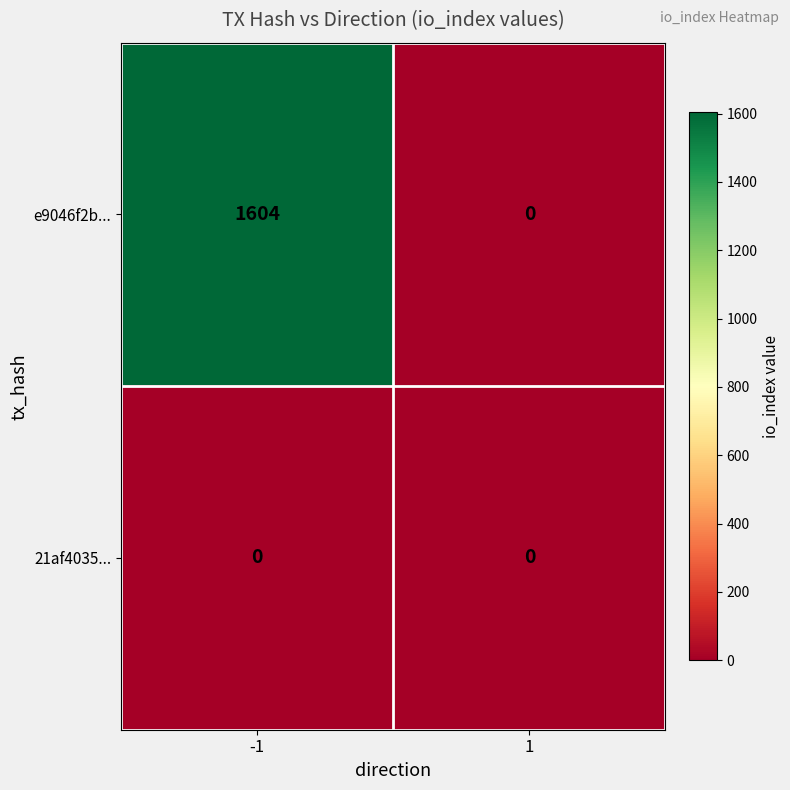

At how many categories does at least one series exceed 1543?

1